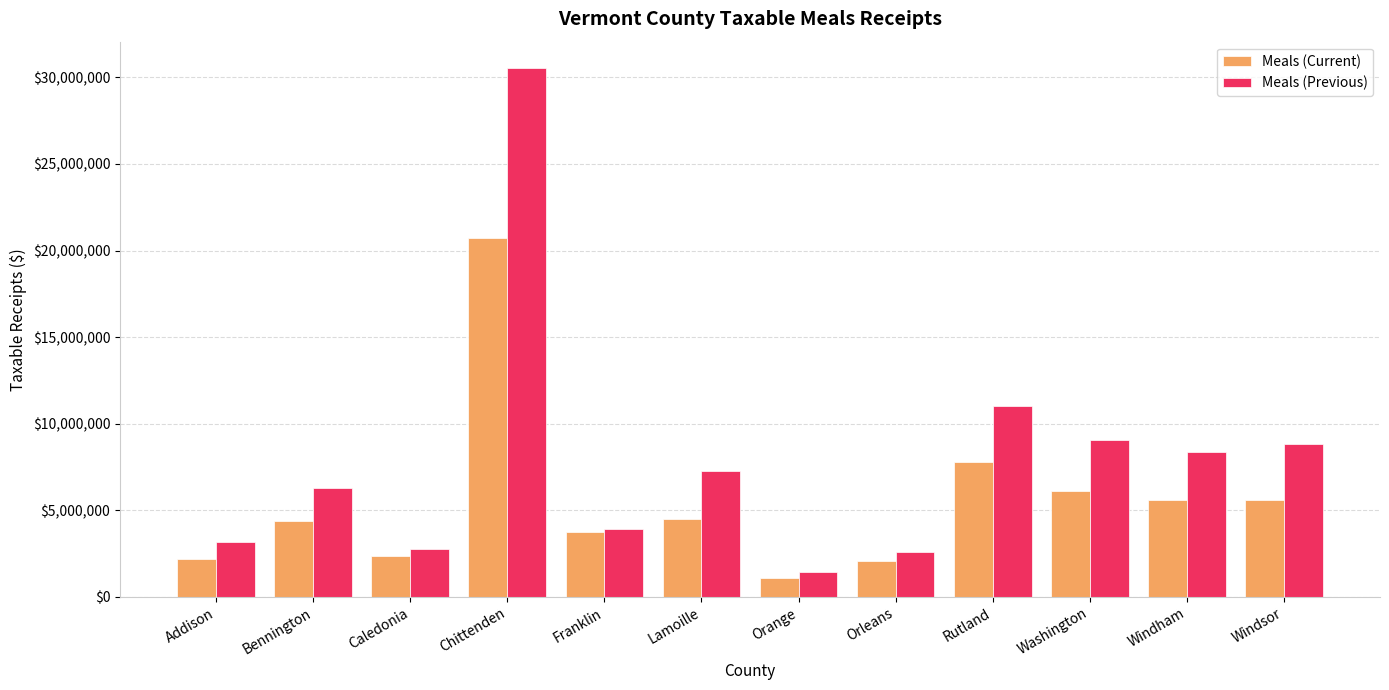

What is the value of the Meals (Previous) bar at the 9th from the left?

11047270.2